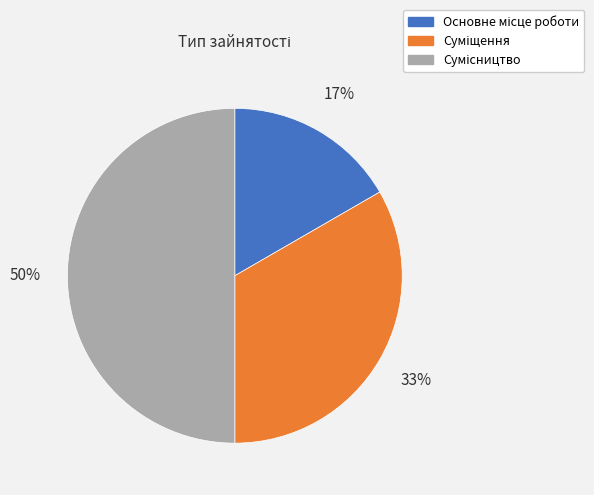

To the nearest percent, what is the average slice percentage?

33%